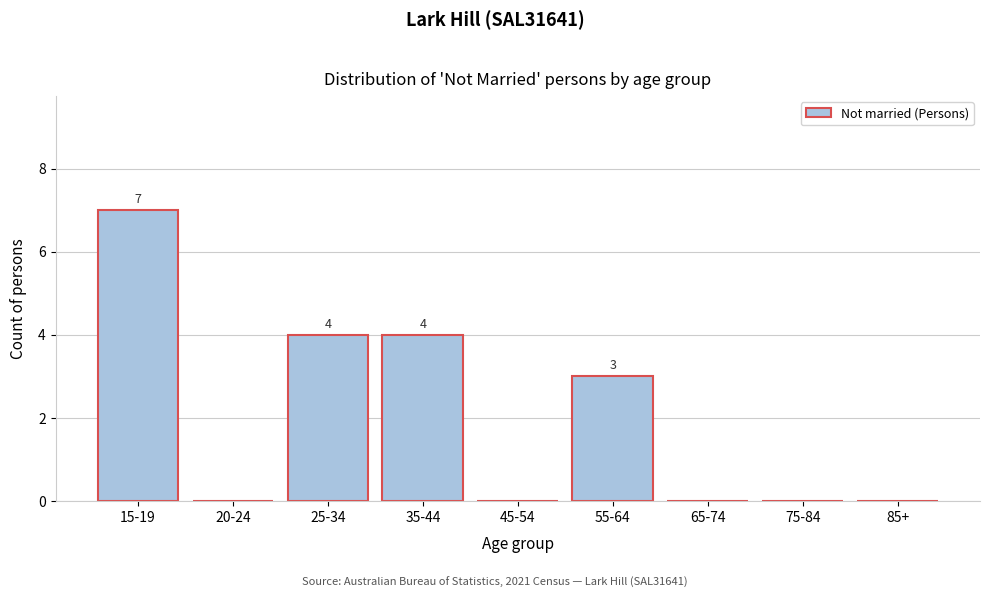

Reading left to right, list all the values displayed in this chart.

15-19=7	20-24=0	25-34=4	35-44=4	45-54=0	55-64=3	65-74=0	75-84=0	85+=0